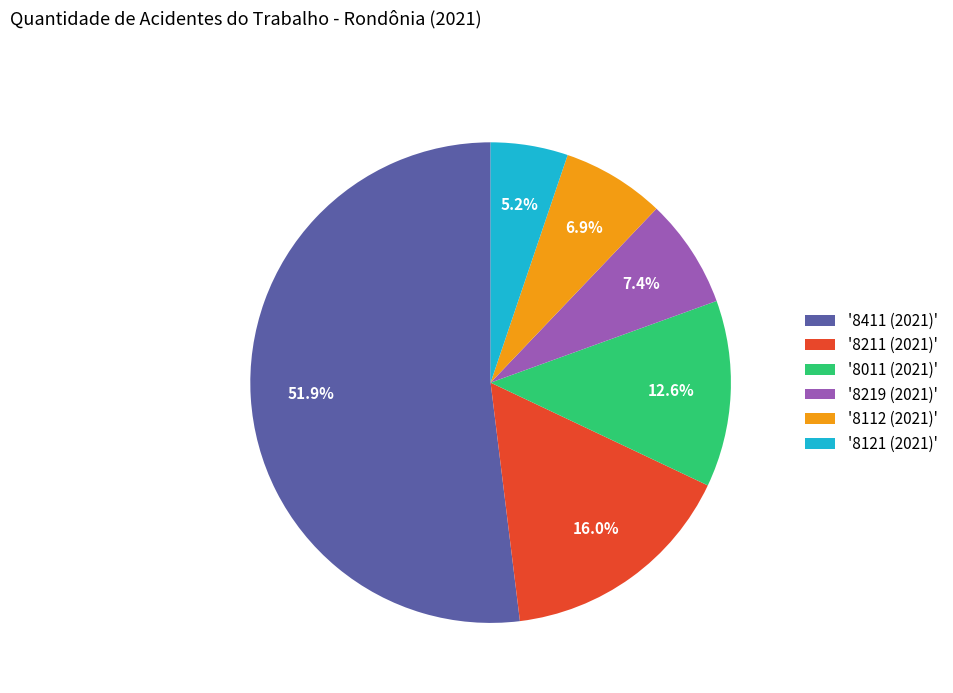

What percentage is NOT represented by '8112 (2021)'?

93.1%